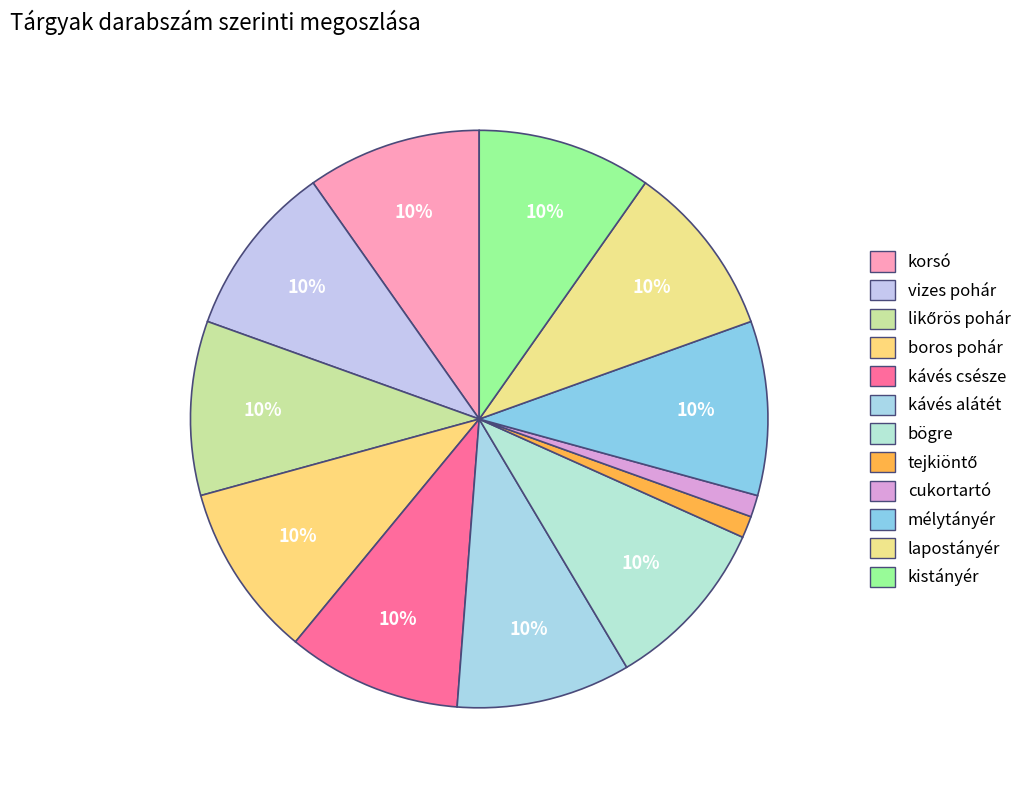

What is the change in value from kávés alátét to tejkiöntő?

-7